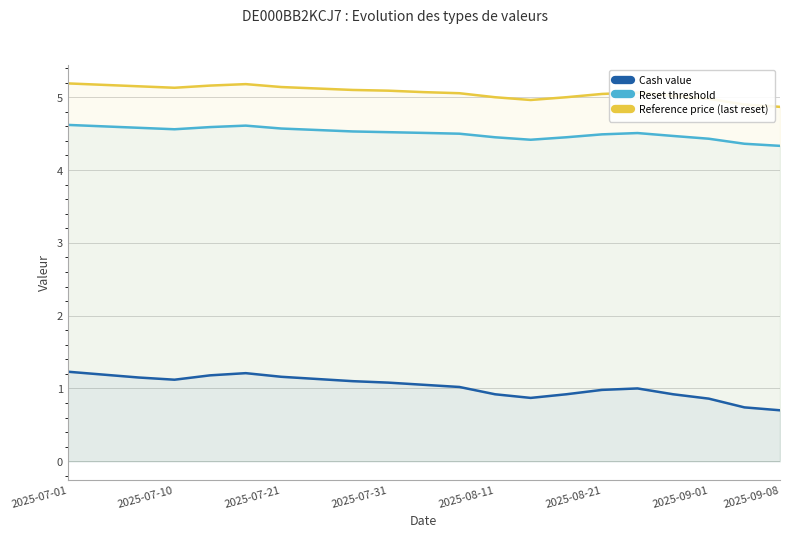

Rank the series by their maximum value, from lowest to highest.

Cash value, Reset threshold, Reference price (last reset)